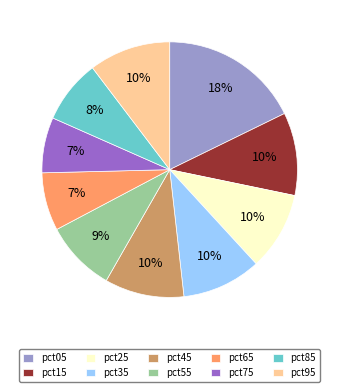

The pct45 slice represents 10% of the pie. True or false?

True